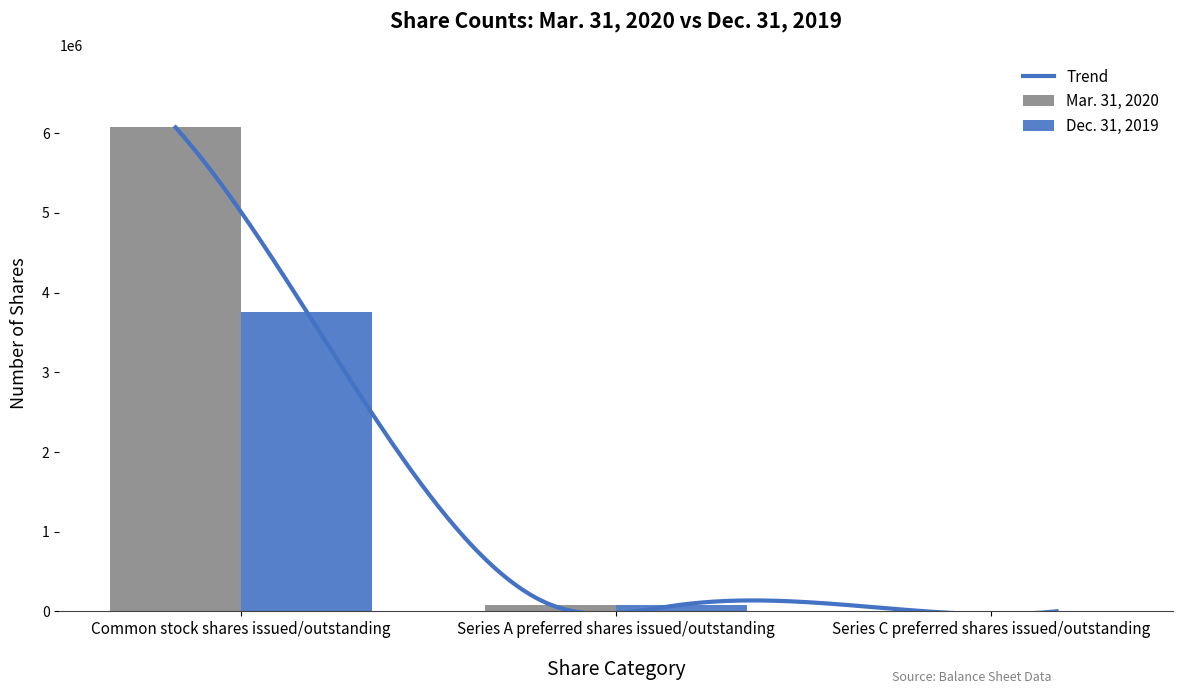

The value of Dec. 31, 2019 at Series A preferred shares issued/outstanding is 85581. True or false?

True